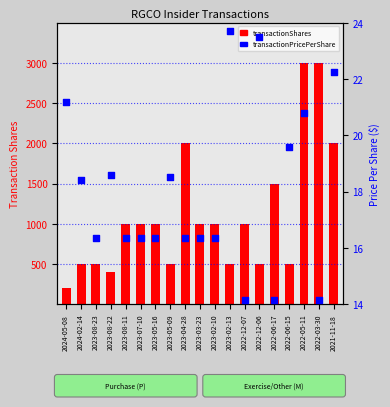

Which series reaches the minimum Y coordinate?

transactionPricePerShare